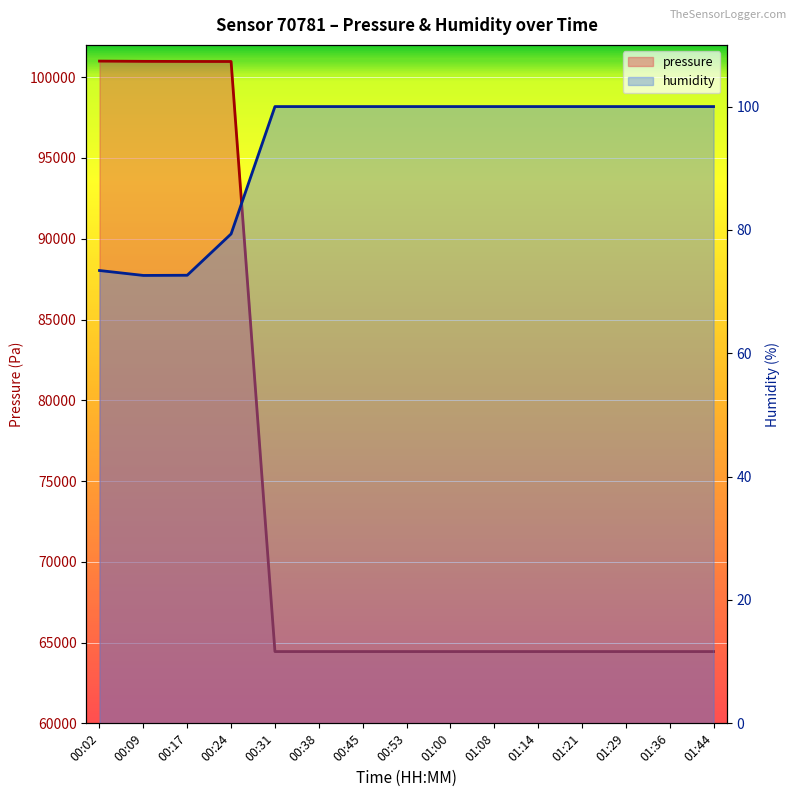

Does the chart display data point markers on the line(s)?

No